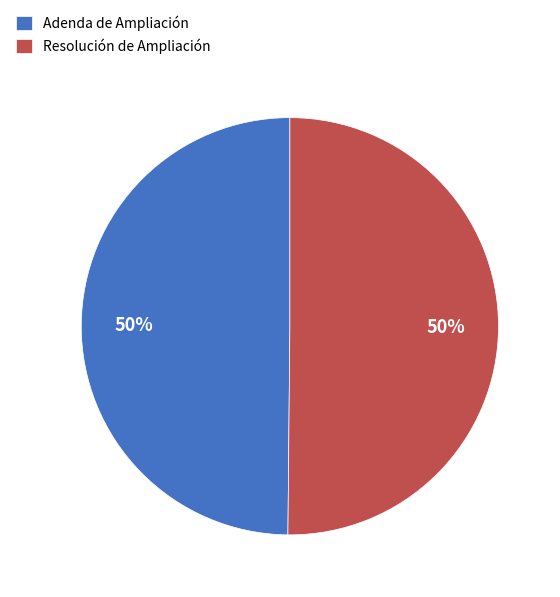

To the nearest percent, what percentage of the pie is Adenda de Ampliación?

50%